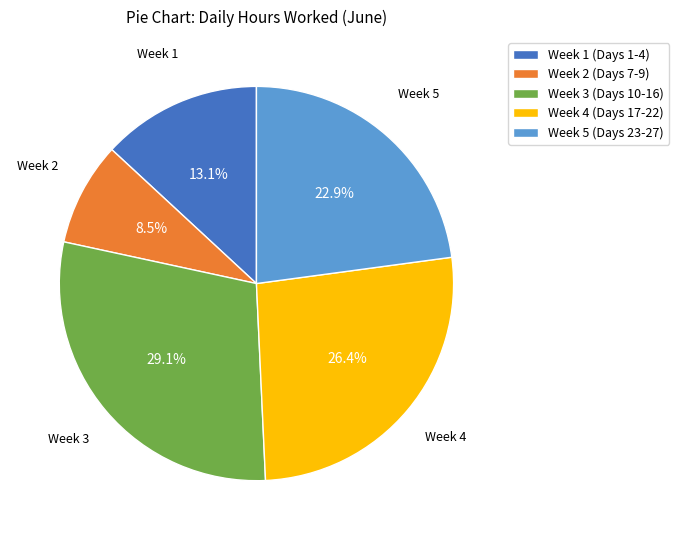

Is Week 3 (Days 10-16) the majority of the pie?

No